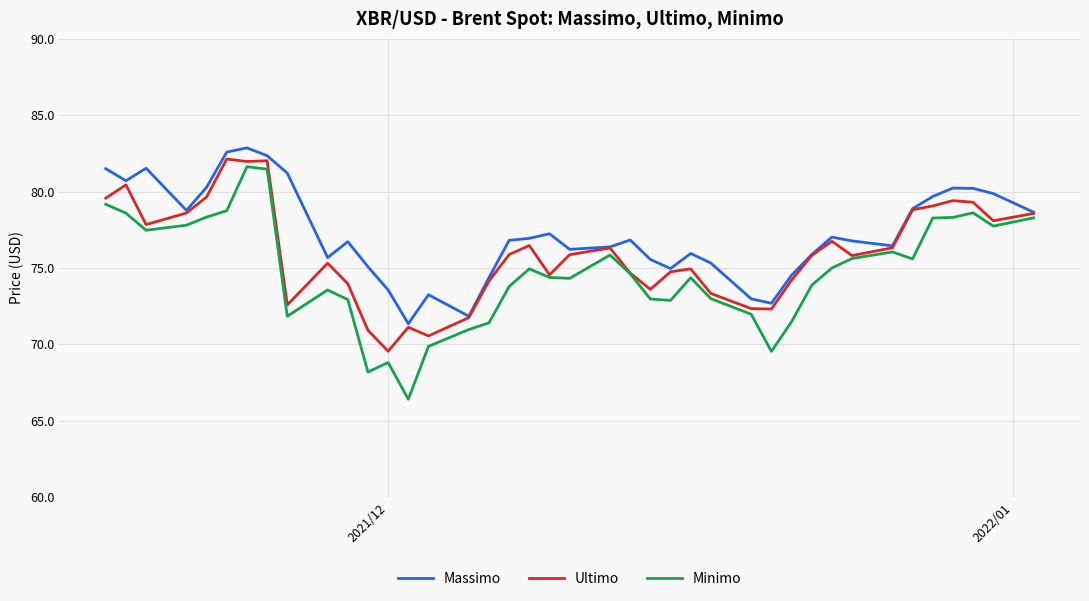

In Massimo, how many points are higher than both neighbors (excluding endpoints)?

9